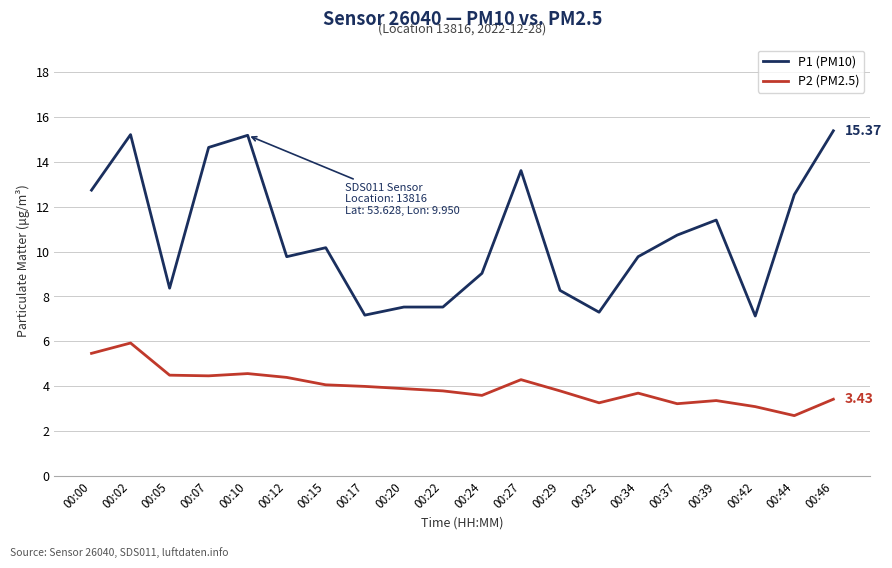

True or false: P2 (PM2.5) and P1 (PM10) cross at least once.

False